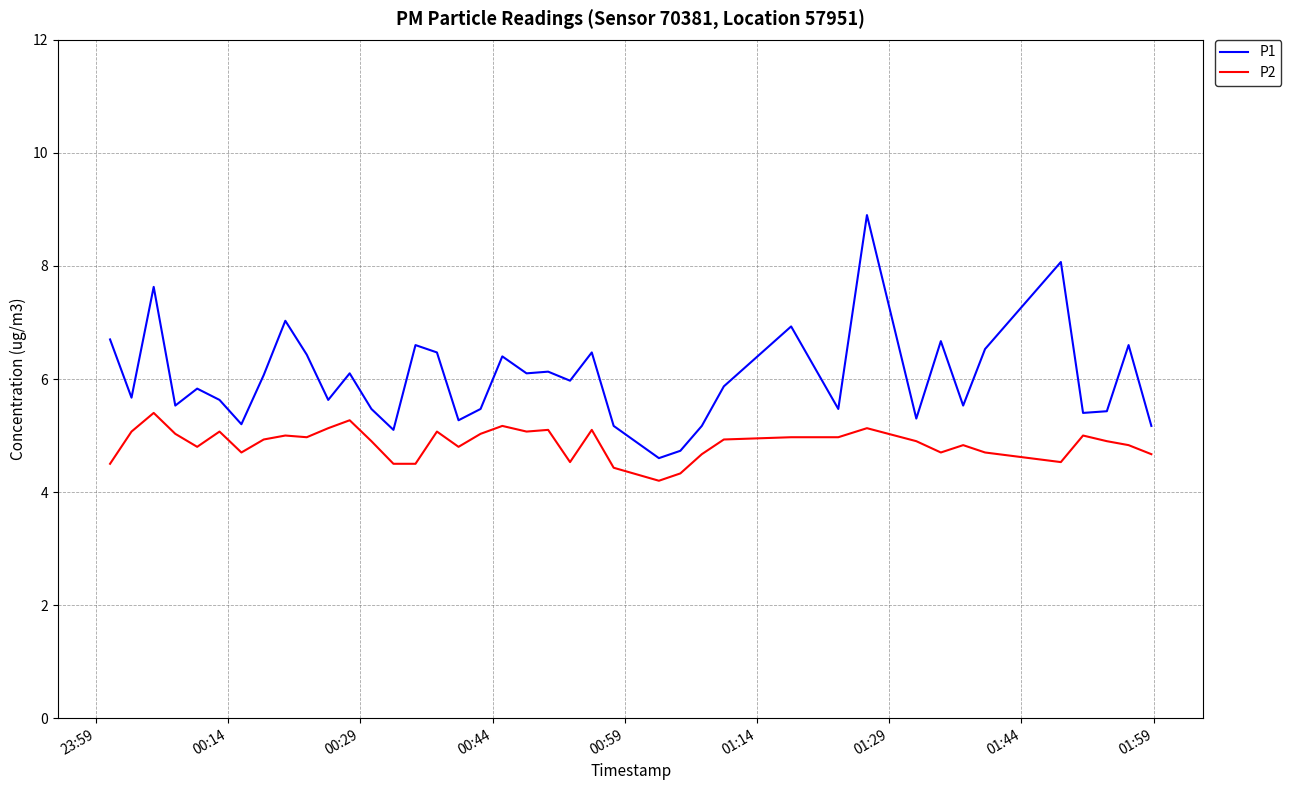

List the series in order of their overall mean, lowest first.

P2, P1